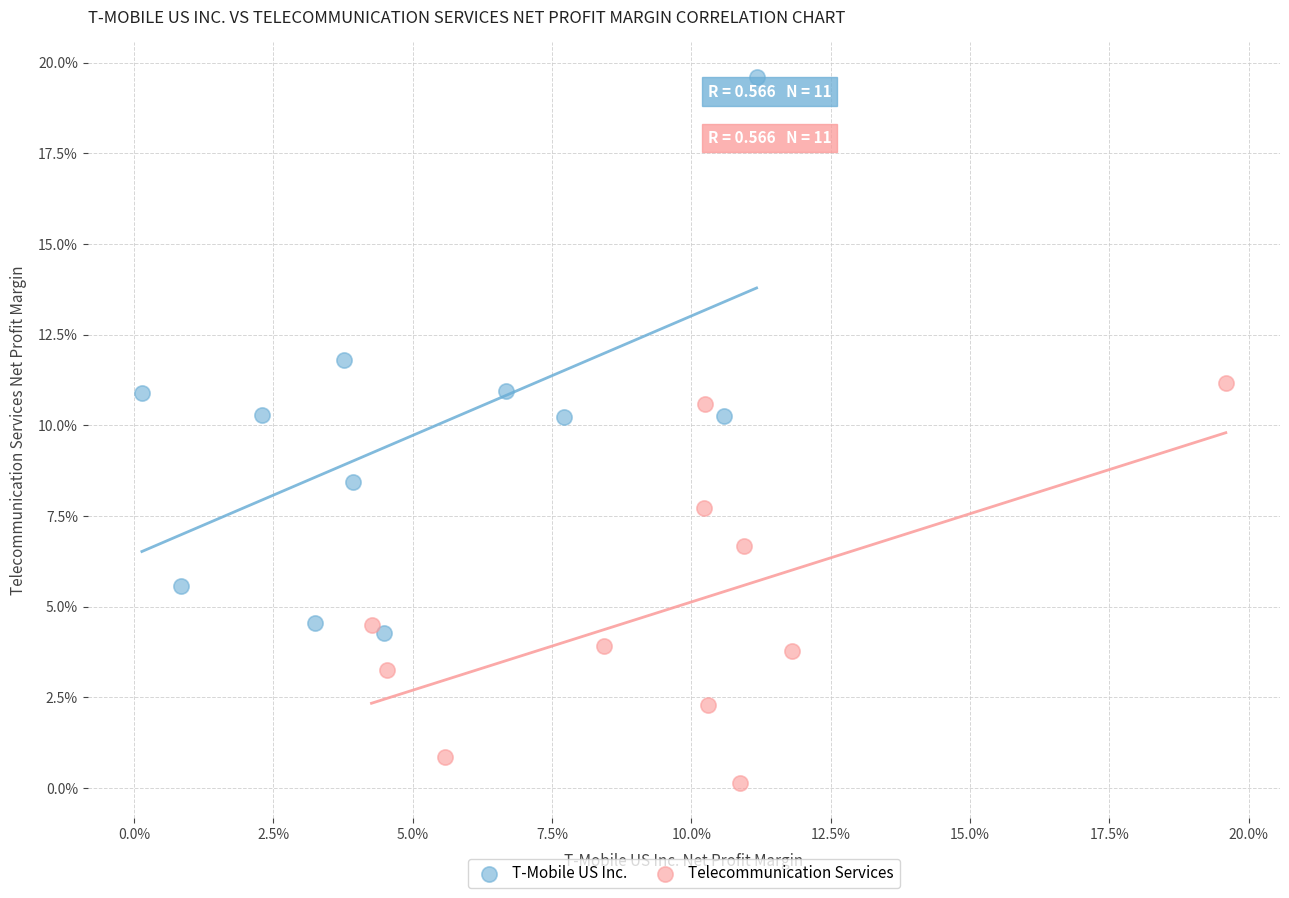

What are all the series names shown in the legend?

T-Mobile US Inc., Telecommunication Services